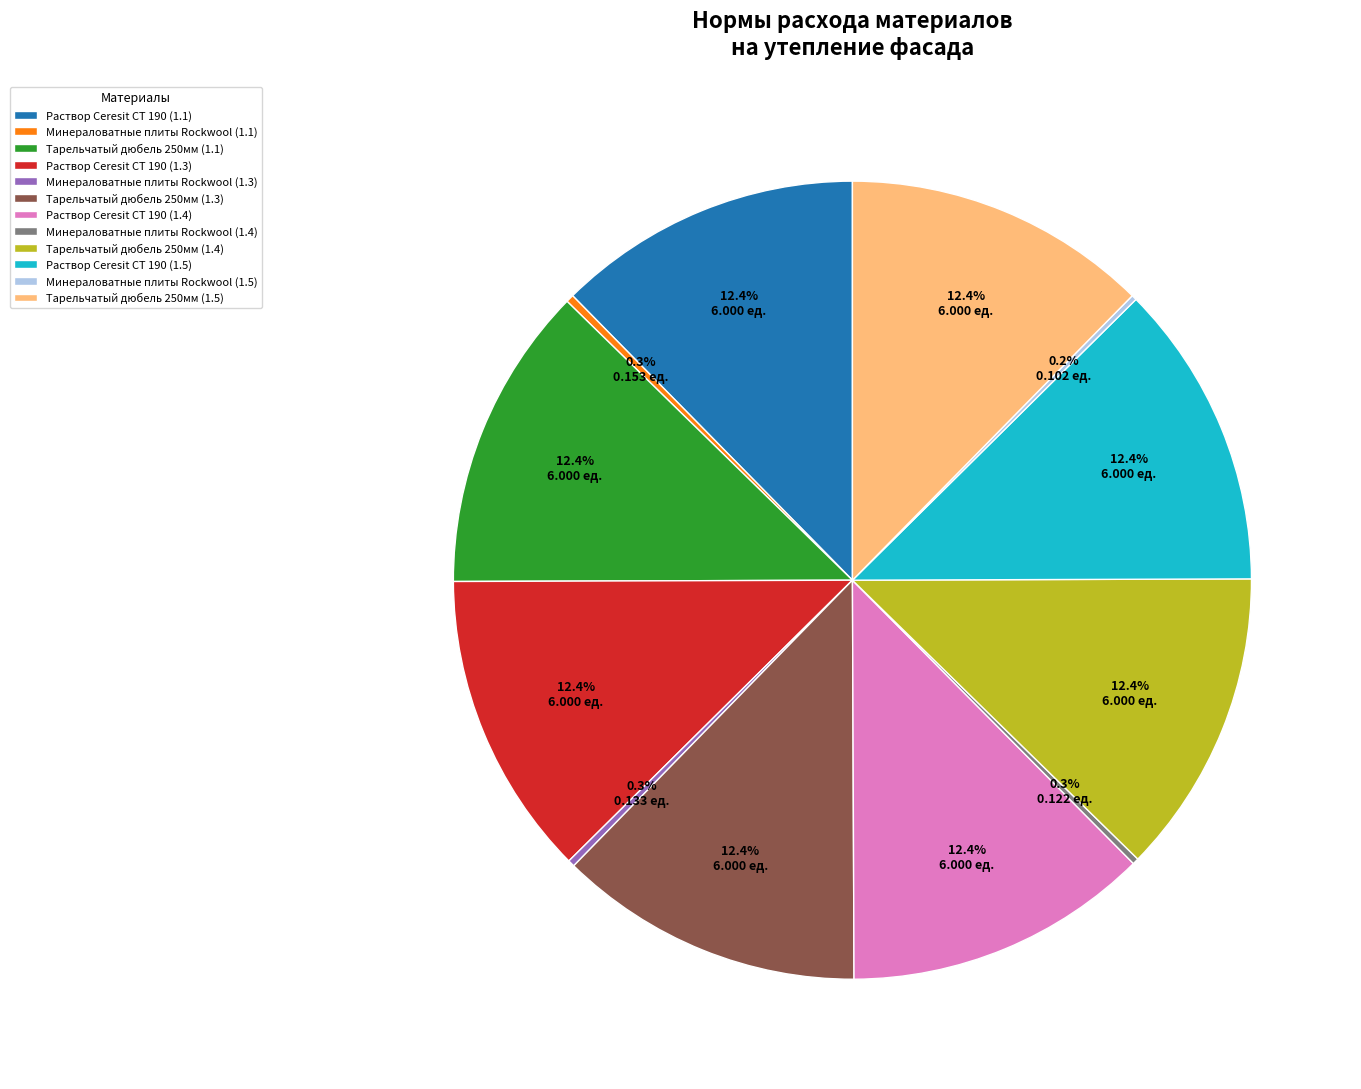

Do Раствор Ceresit CT 190 (1.3) and Тарельчатый дюбель 250мм (1.3) together represent more than half of the pie?

No